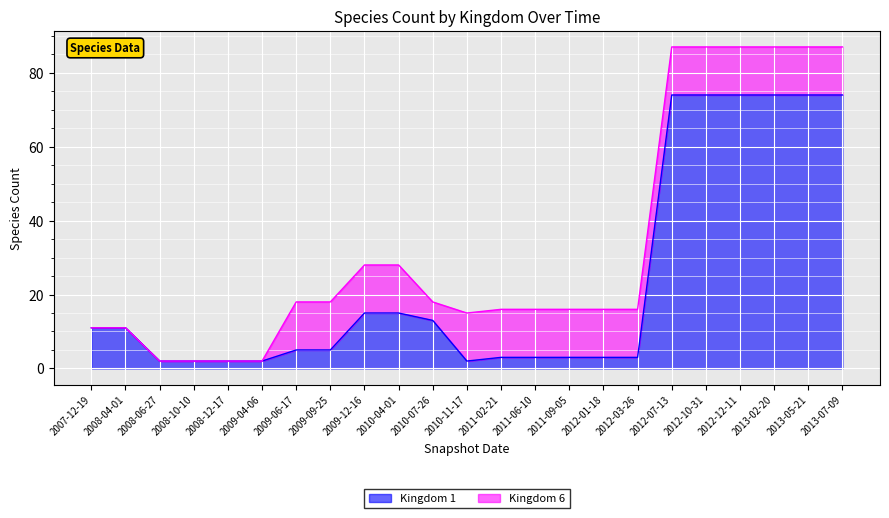

What is the average value?

24